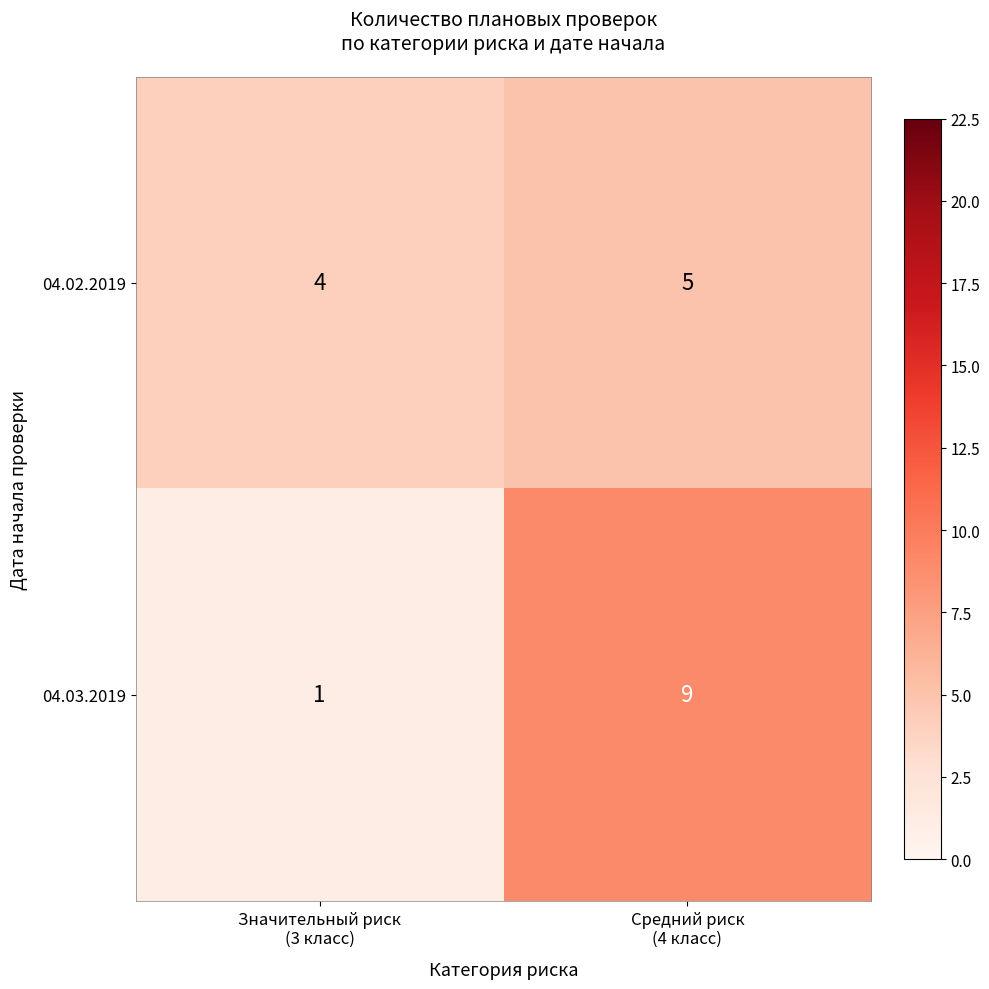

What is the average value of the 04.03.2019 series?

5